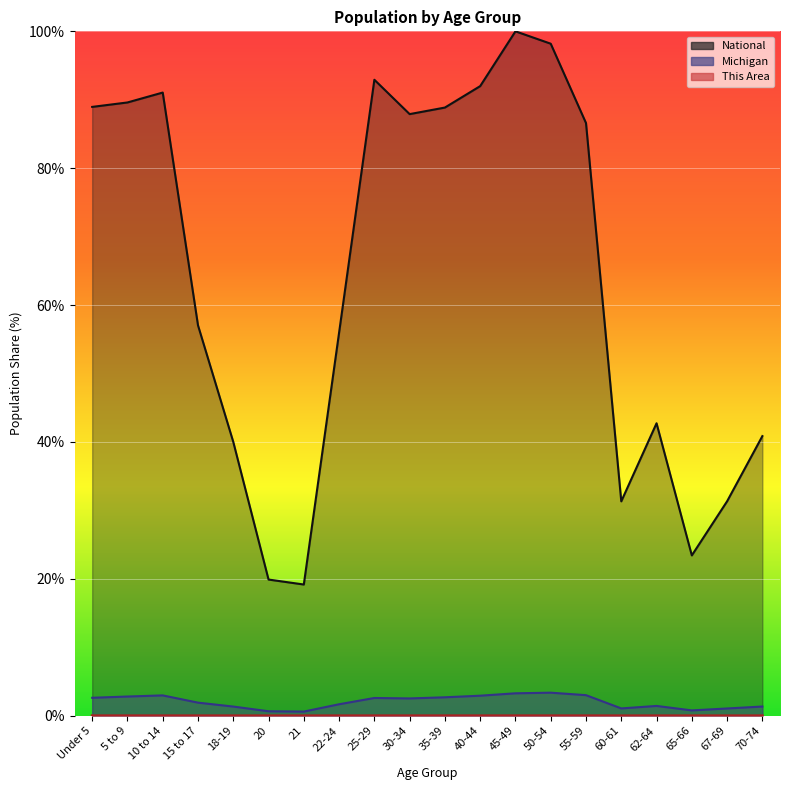

True or false: Michigan and This Area cross at least once.

False